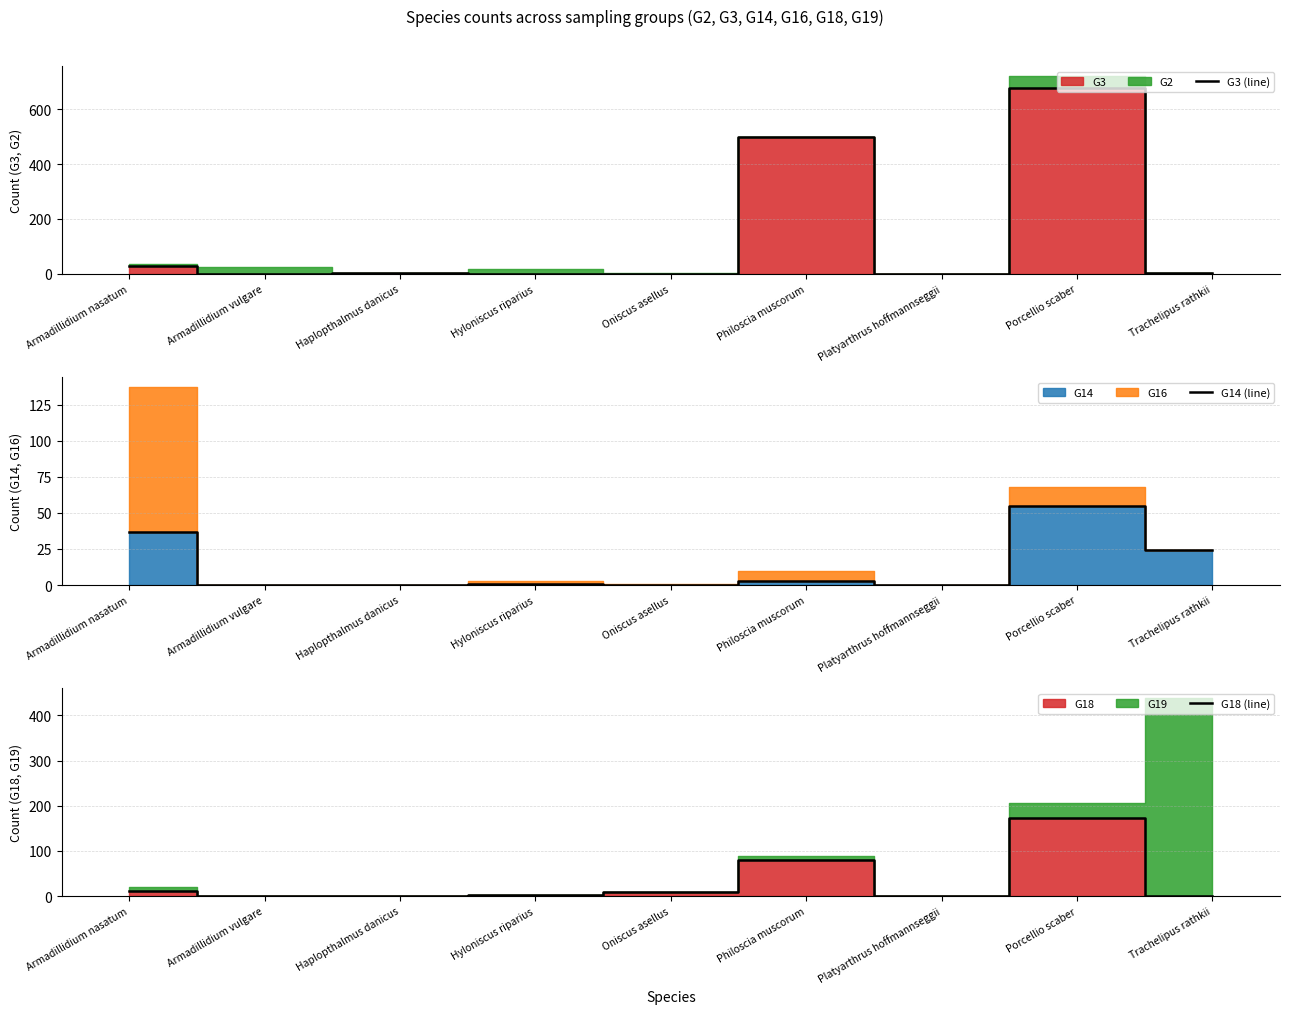

True or false: G3 (line) has a value of 2 at Armadillidium vulgare.

False